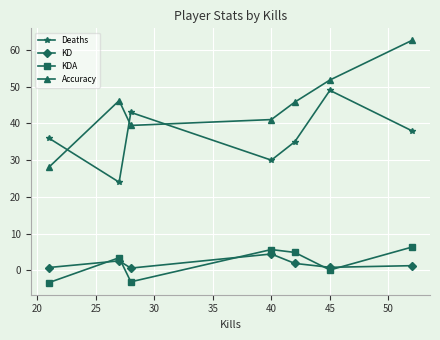

Which series has the largest total across all categories?

Accuracy